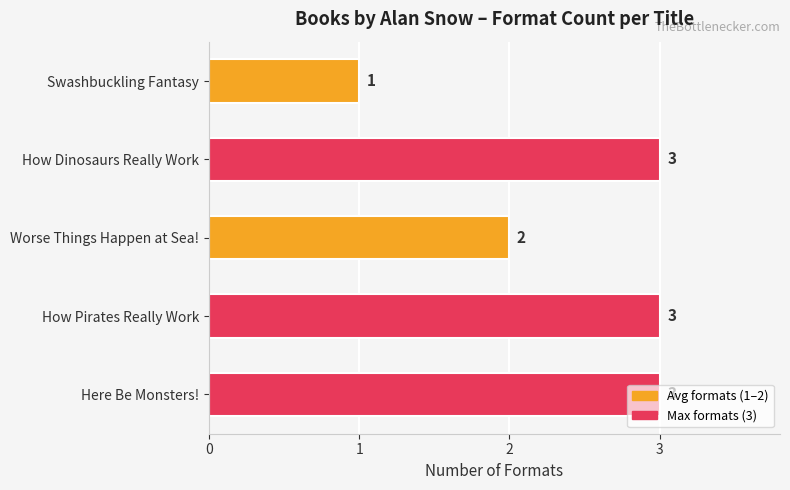

The chart shows a value of 5 at How Dinosaurs Really Work. True or false?

False